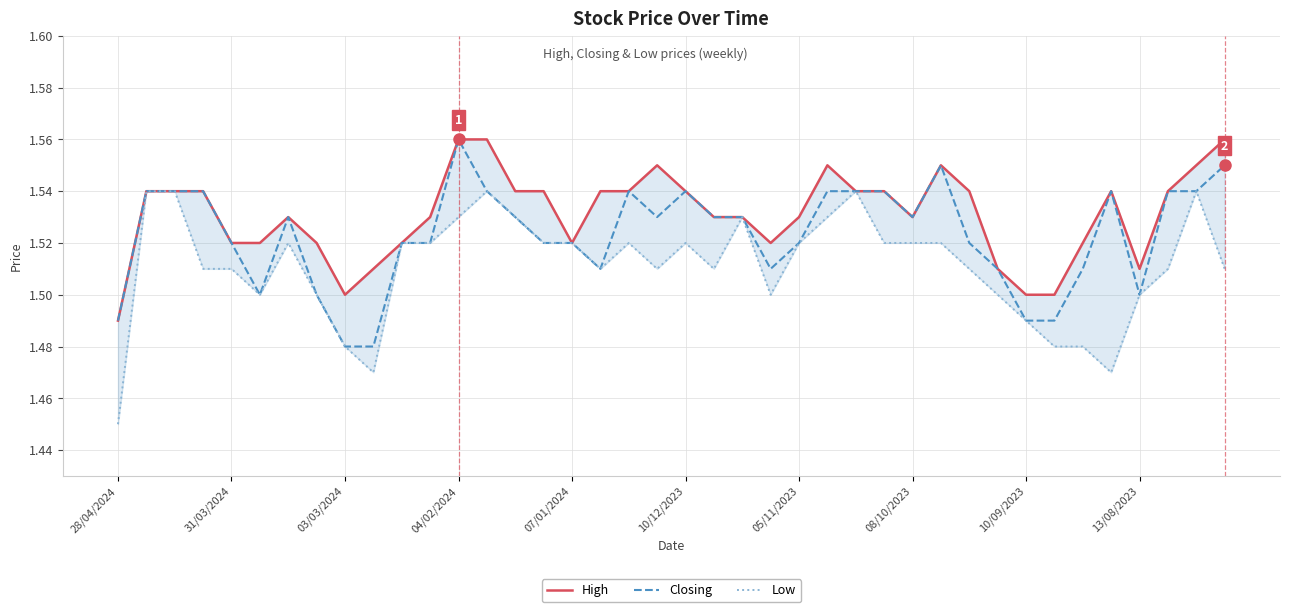

True or false: Low and High intersect in this chart.

False